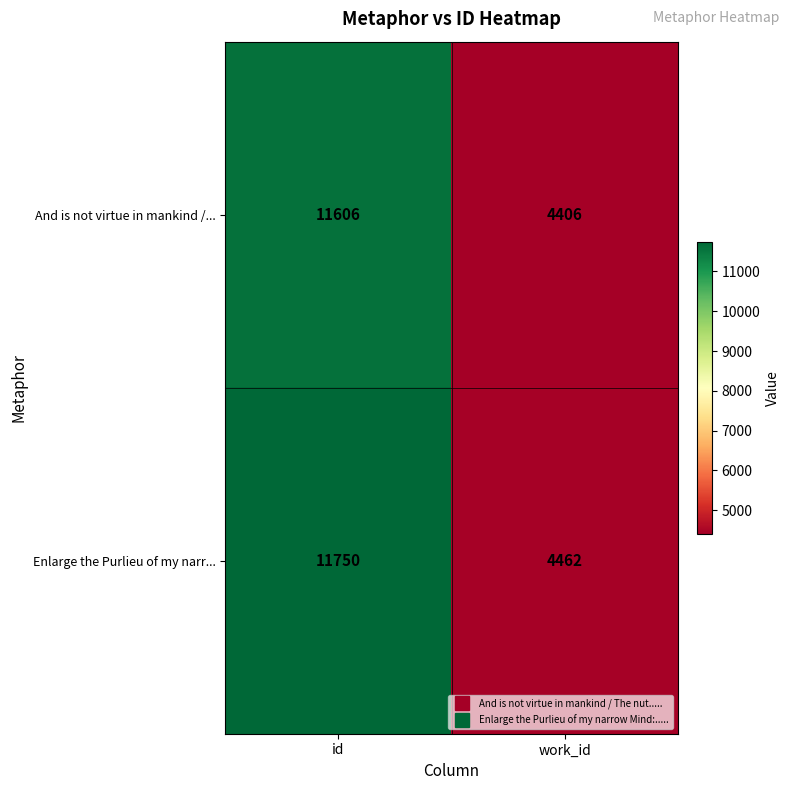

Which series has the largest total across all categories?

Enlarge the Purlieu of my narr...